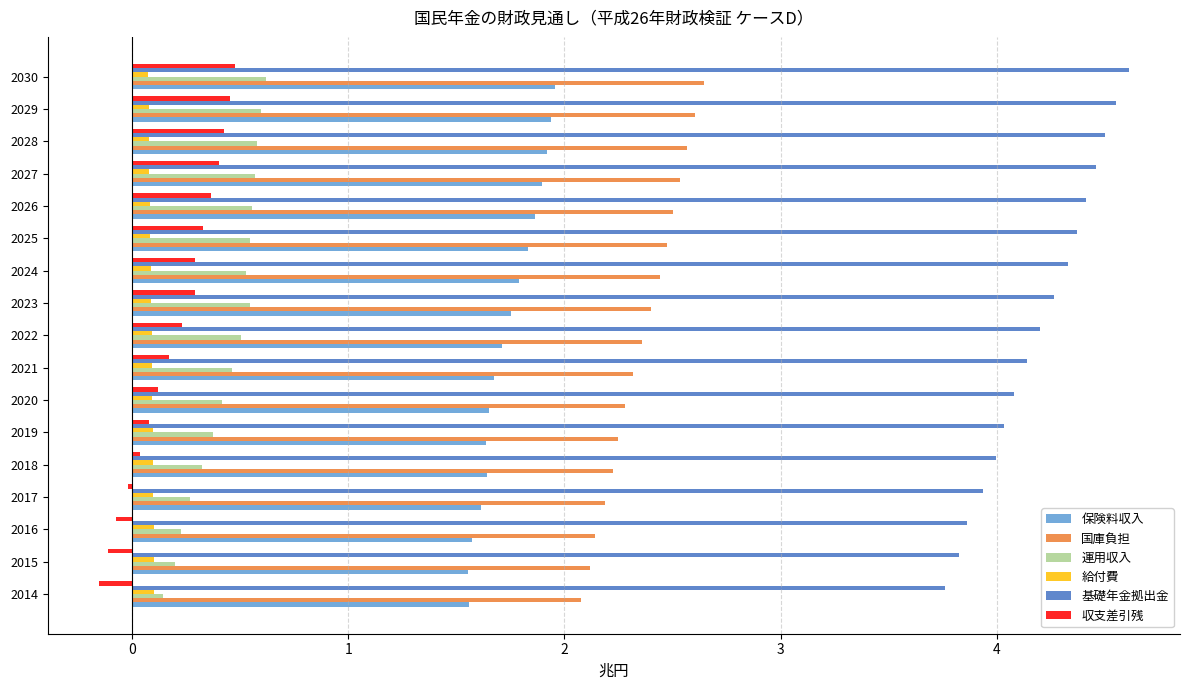

Which series has the largest total across all categories?

基礎年金拠出金